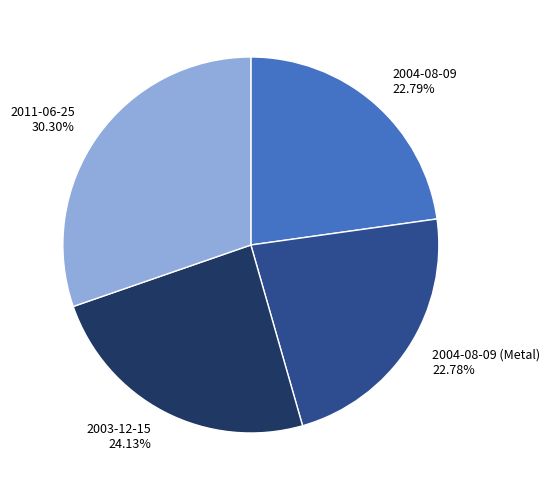

Count the number of slices in the pie.

4